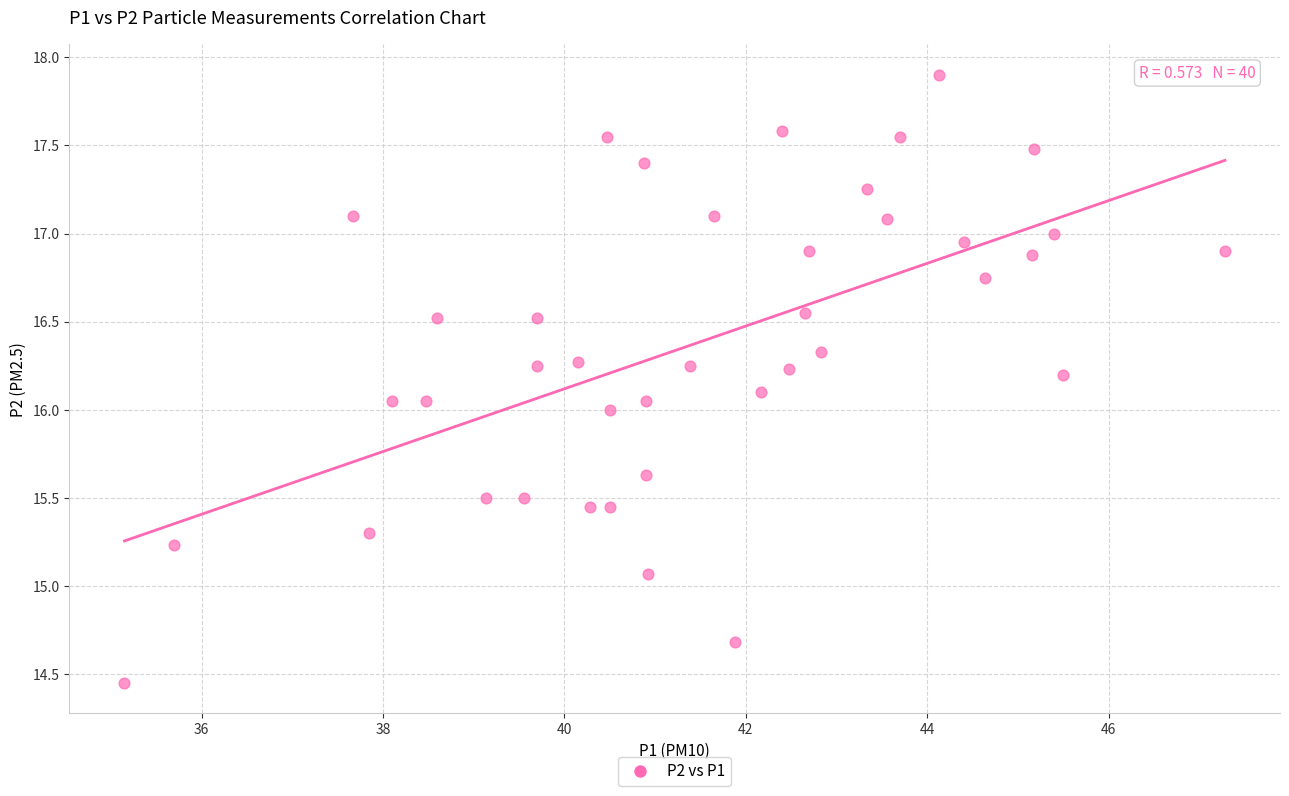

How many points are shown in the scatter plot?

40